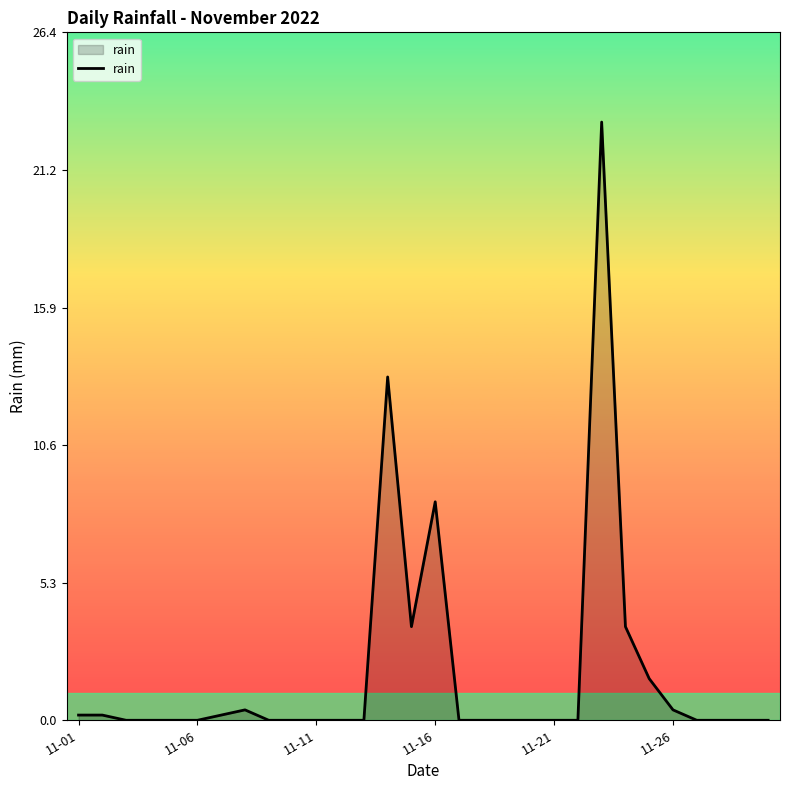

What is the greatest value displayed?

23.0